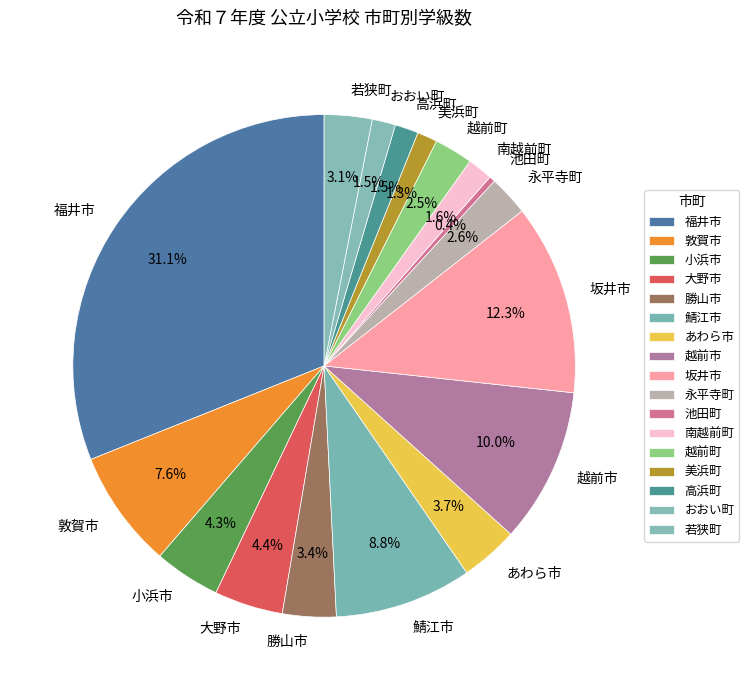

Does 大野市 represent more than half of the total?

No